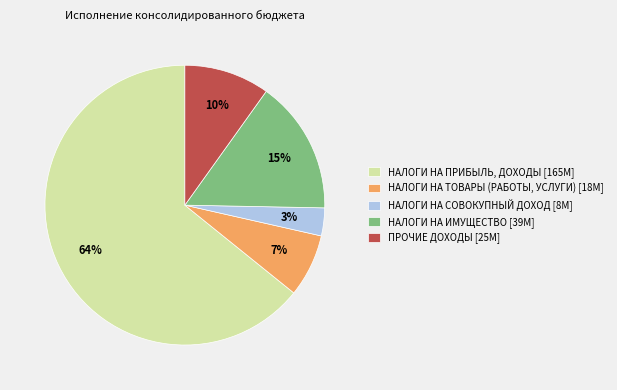

To the nearest percent, what portion does ПРОЧИЕ ДОХОДЫ represent?

10%